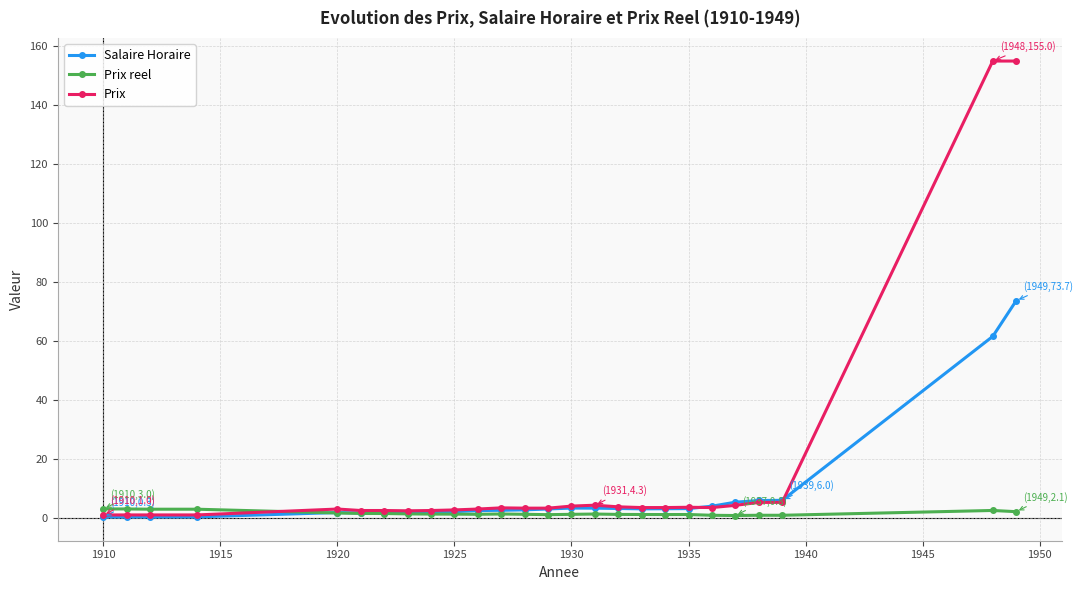

True or false: Salaire Horaire and Prix reel cross at least once.

True